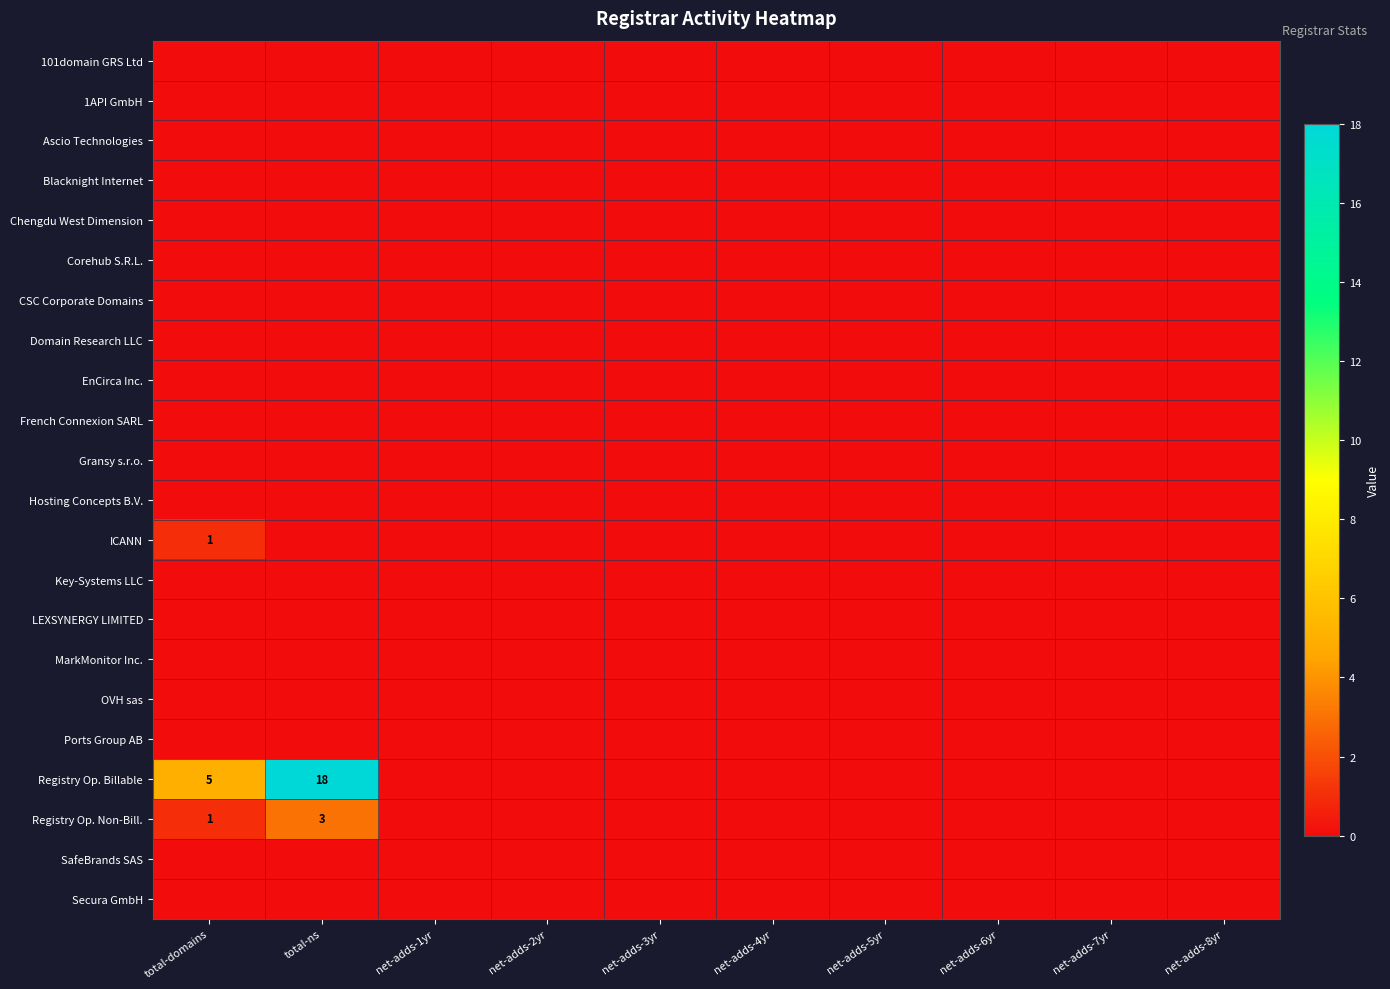

Rank the series by their maximum value, from highest to lowest.

Registry Op. Billable, Registry Op. Non-Bill., ICANN, 101domain GRS Ltd, 1API GmbH, Ascio Technologies, Blacknight Internet, Chengdu West Dimension, Corehub S.R.L., CSC Corporate Domains, Domain Research LLC, EnCirca Inc., French Connexion SARL, Gransy s.r.o., Hosting Concepts B.V., Key-Systems LLC, LEXSYNERGY LIMITED, MarkMonitor Inc., OVH sas, Ports Group AB, SafeBrands SAS, Secura GmbH